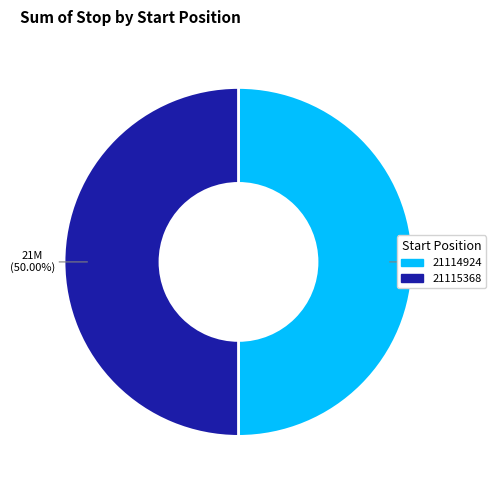

Approximately how many times larger is the value at 21114924 compared to 21115368?

1.0